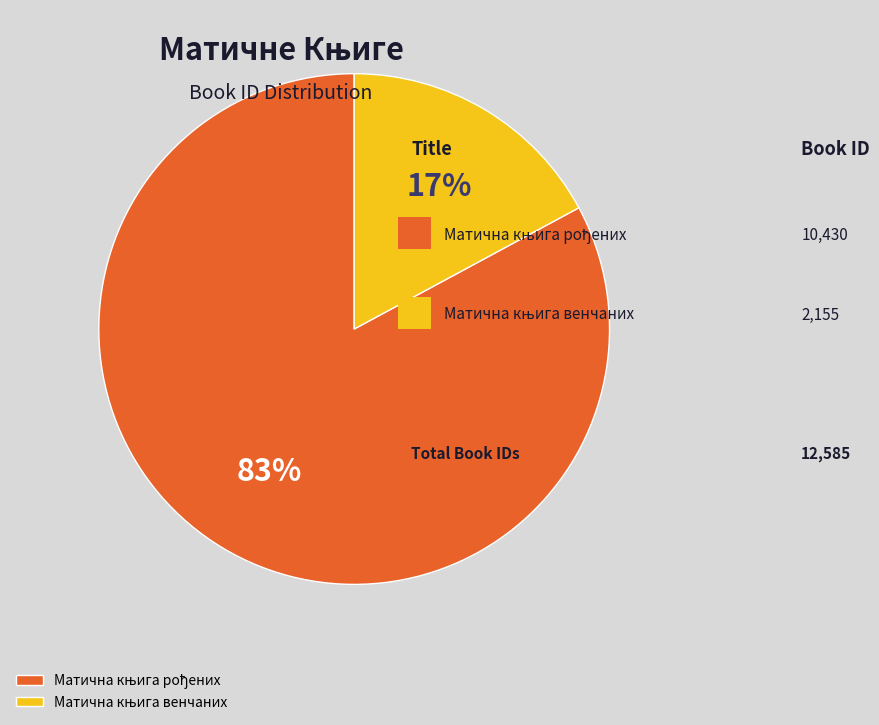

To the nearest percent, what is the average slice percentage?

50%